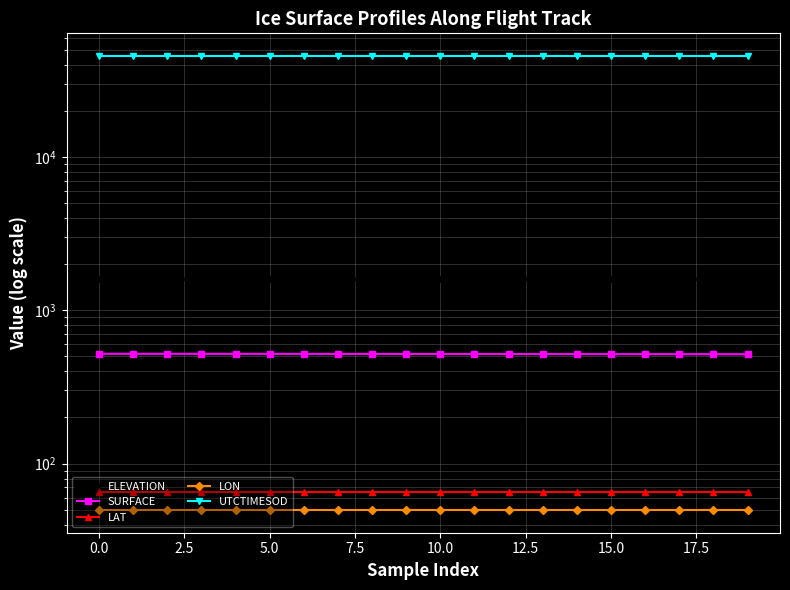

What is the value of the LON point at the 8th from the left?

49.8